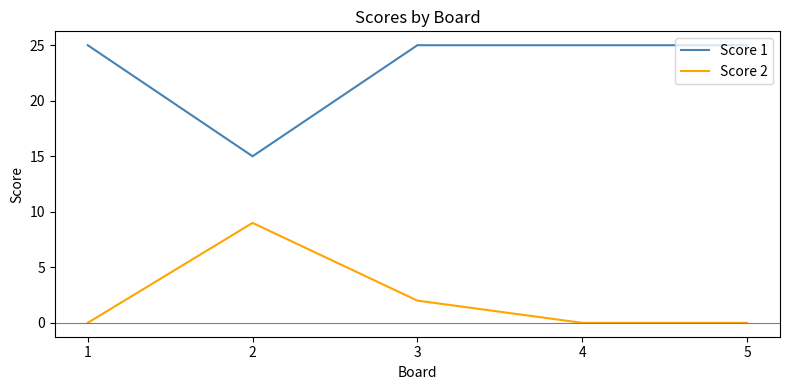

True or false: Score 2 has a value of 0 at 4.

True